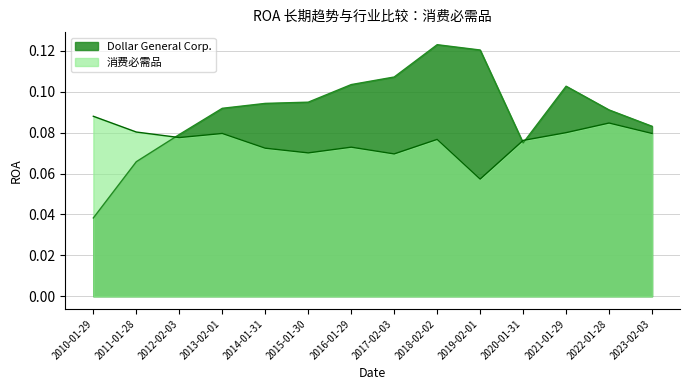

What is the maximum value for 消费必需品?

0.1